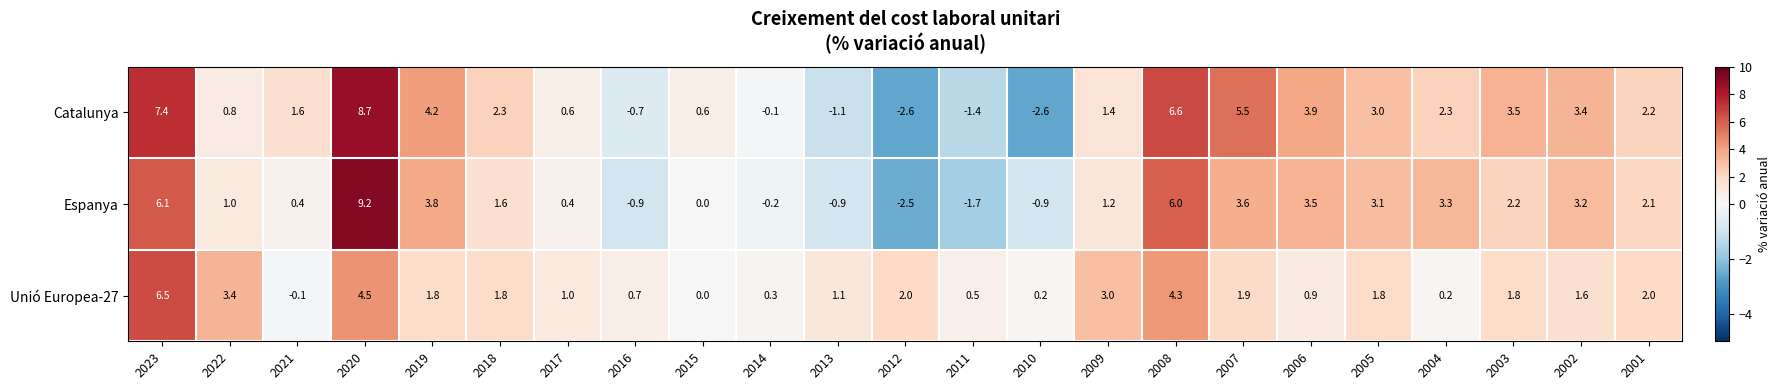

List the series in order of their overall mean, highest first.

Catalunya, Espanya, Unió Europea-27